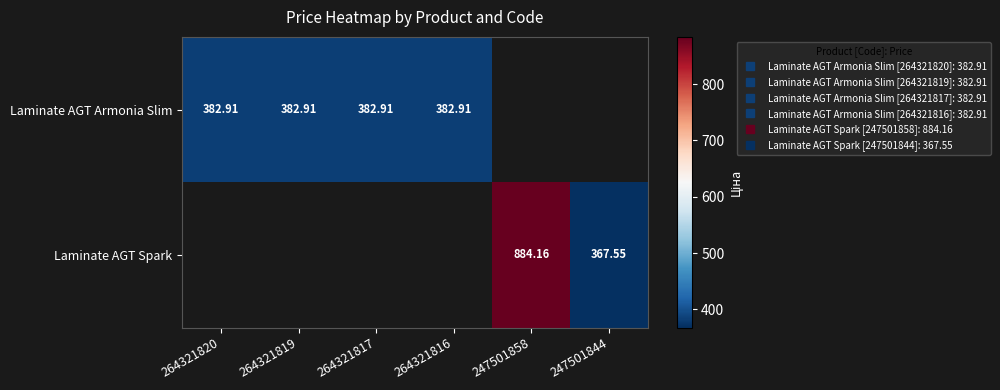

Which category has the lowest value across all series?

247501858